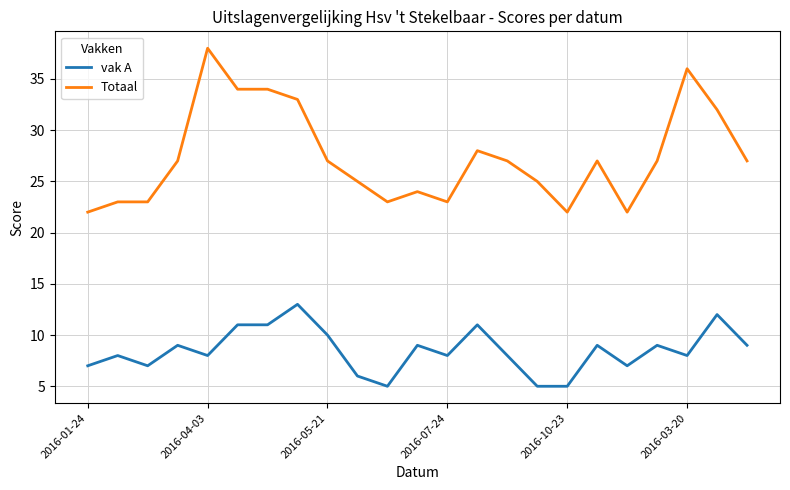

Does the chart display data point markers on the line(s)?

No